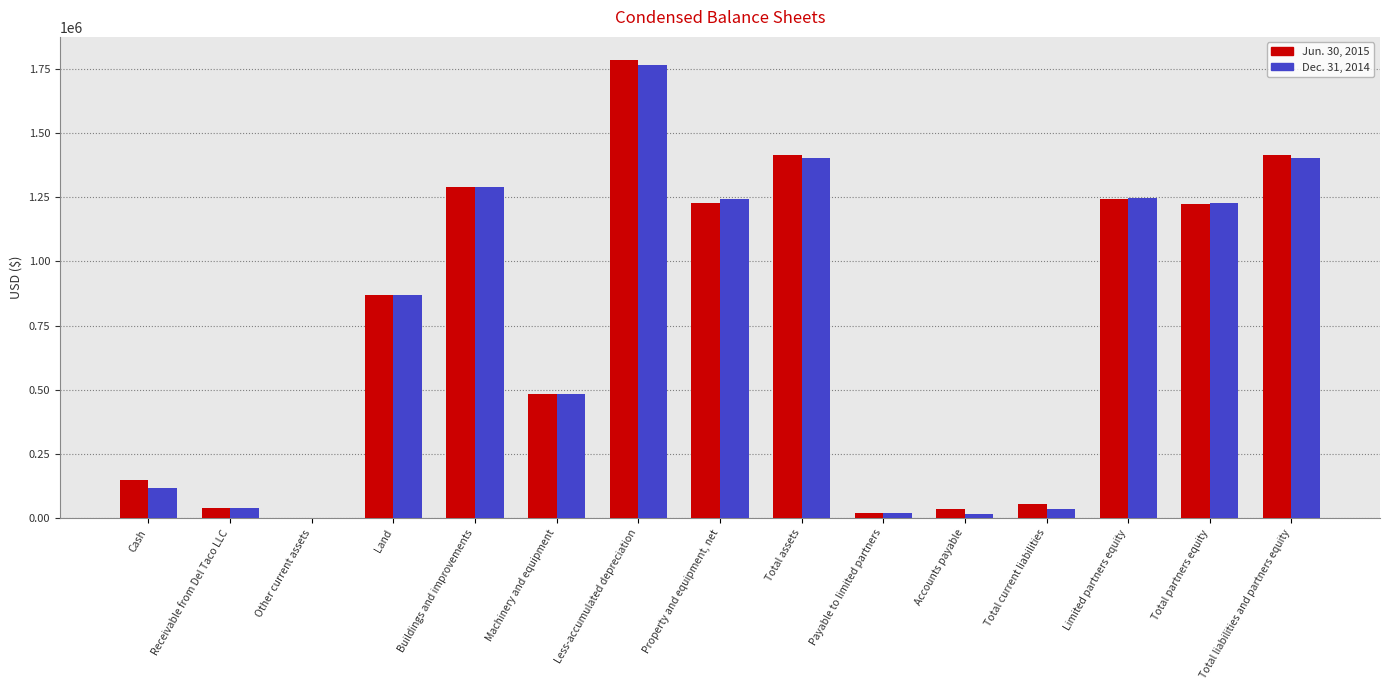

What is the difference between the Dec. 31, 2014 values at Total liabilities and partners equity and Land?

535916